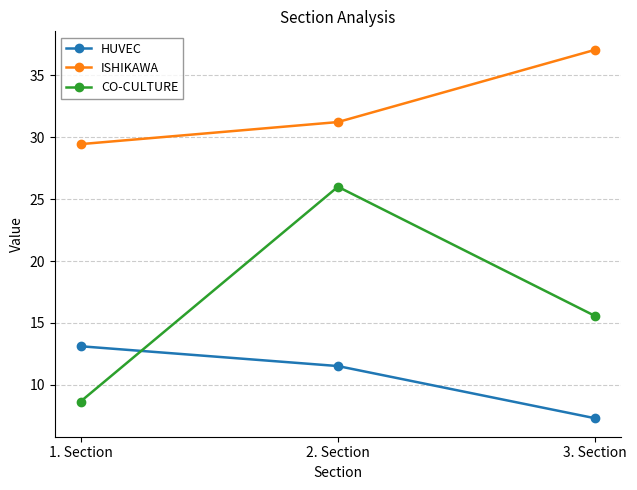

What is the label of the 1st point from the right?

3. Section